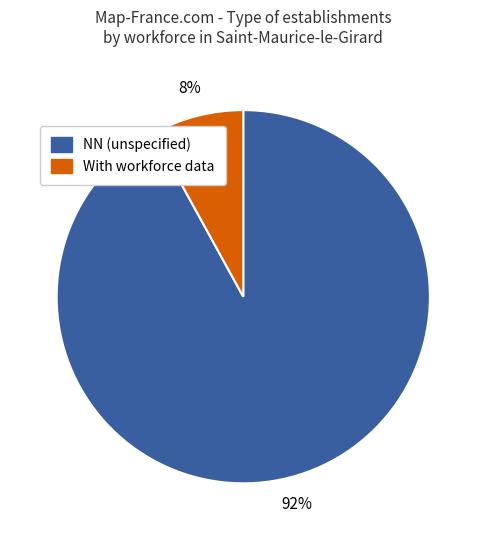

To the nearest percent, what is the difference between the largest and smallest slice percentages?

84%